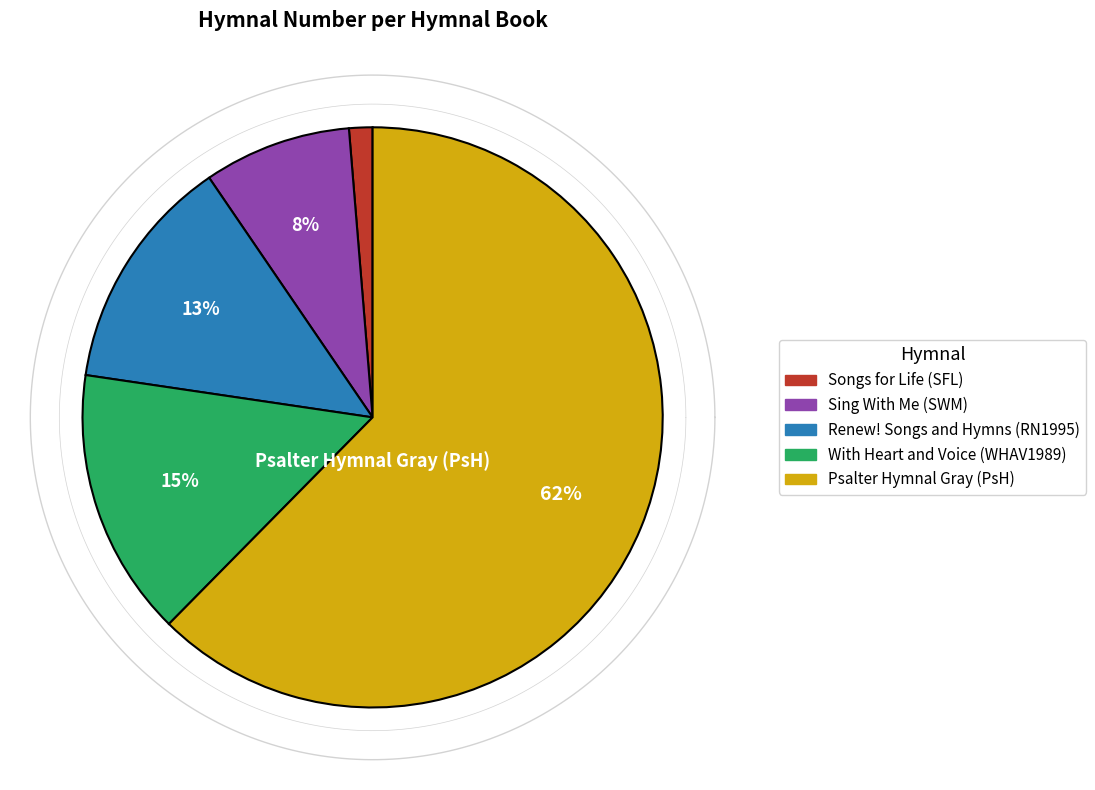

What percentage is NOT represented by Sing With Me (SWM)?

91.8%